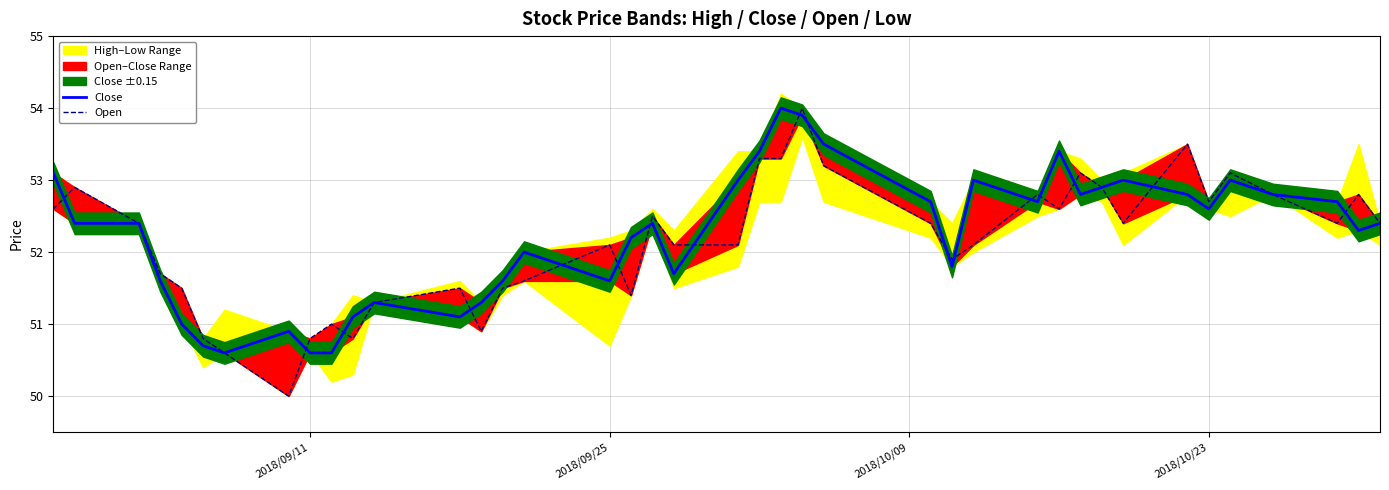

Is this an area chart (filled region under the line)?

No